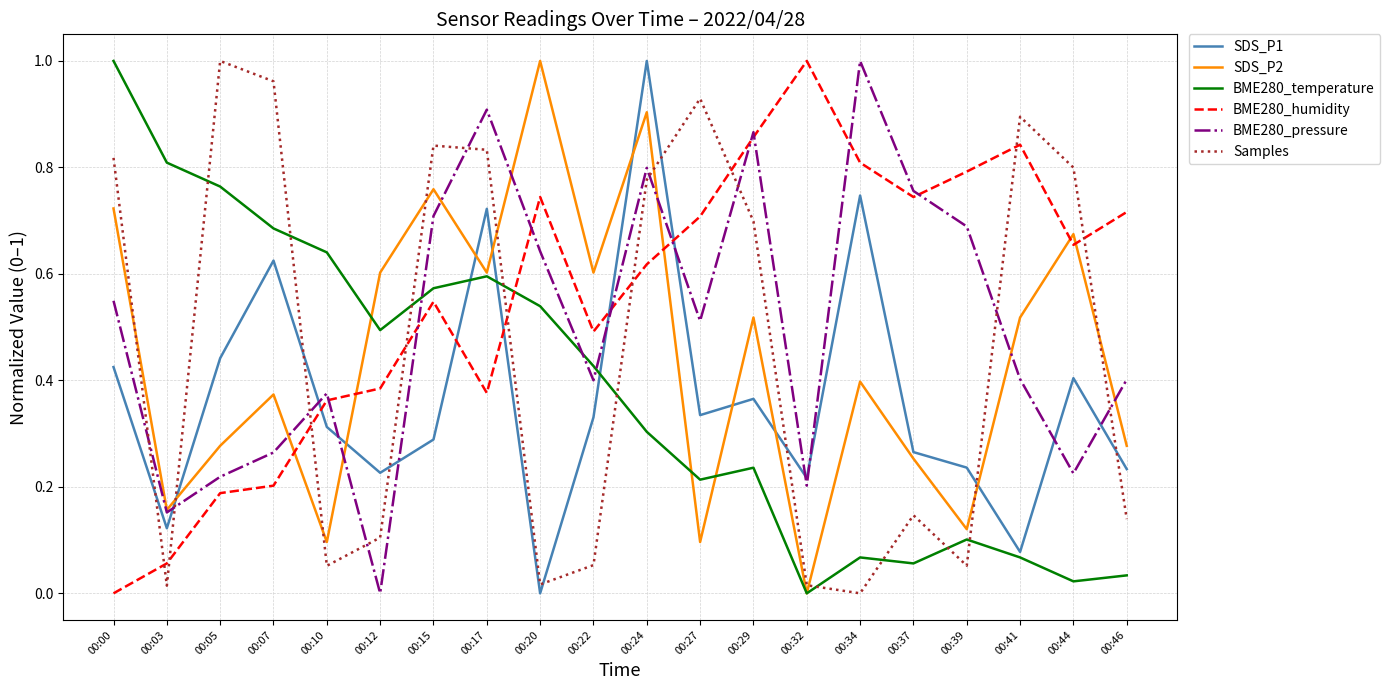

The value of BME280_humidity at 00:39 is 0.8. True or false?

True